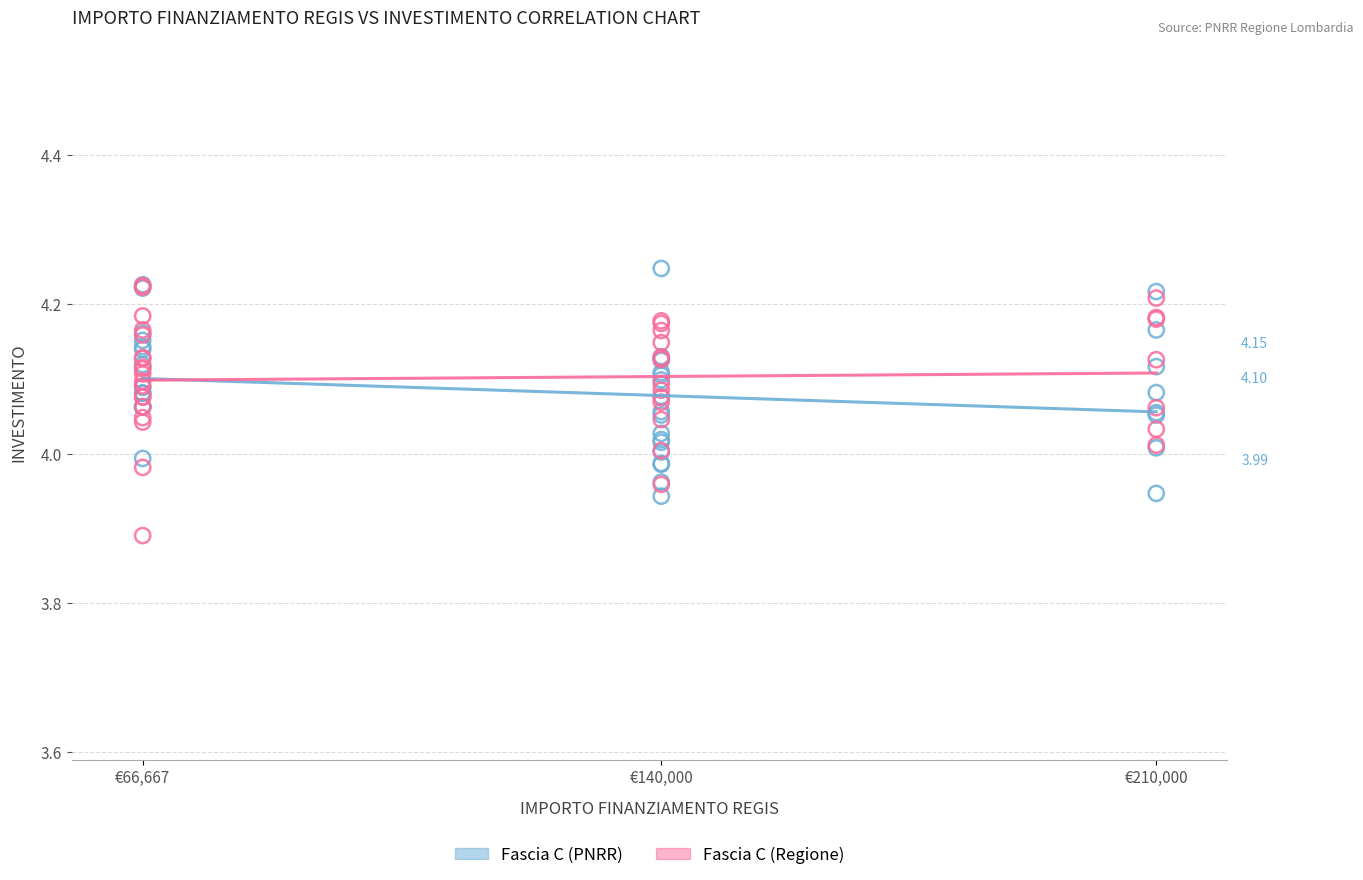

Which series reaches the maximum Y coordinate?

Fascia C (PNRR)